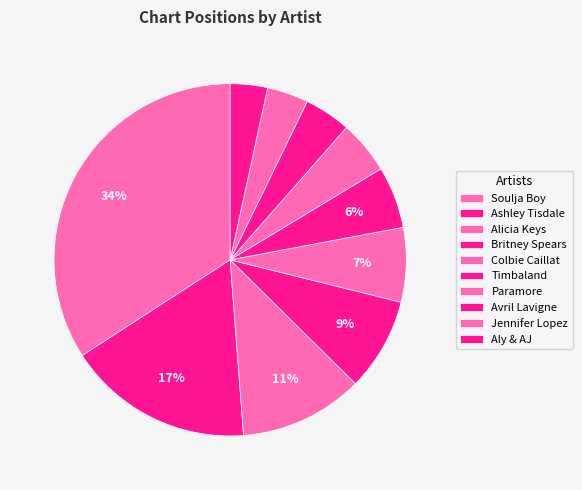

Count the number of slices in the pie.

10